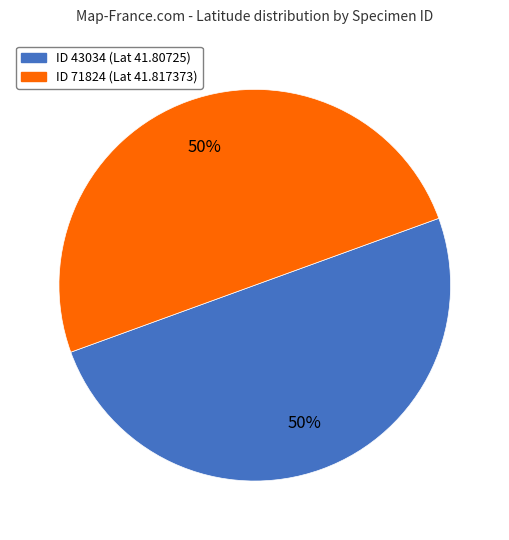

To the nearest percent, what is the average slice percentage?

50%